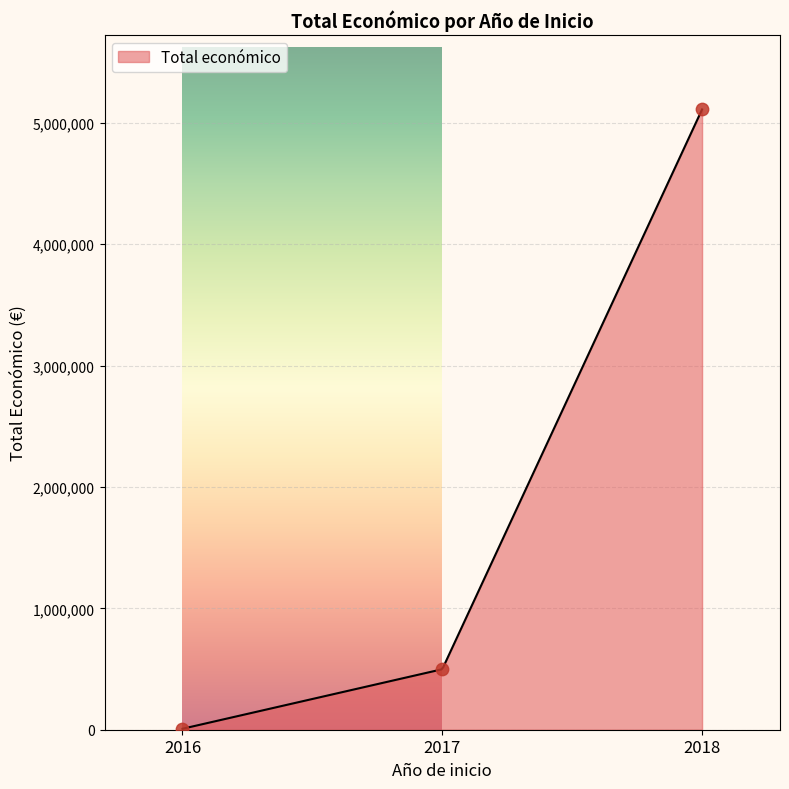

Which has a higher value, 2018 or 2018?

2018